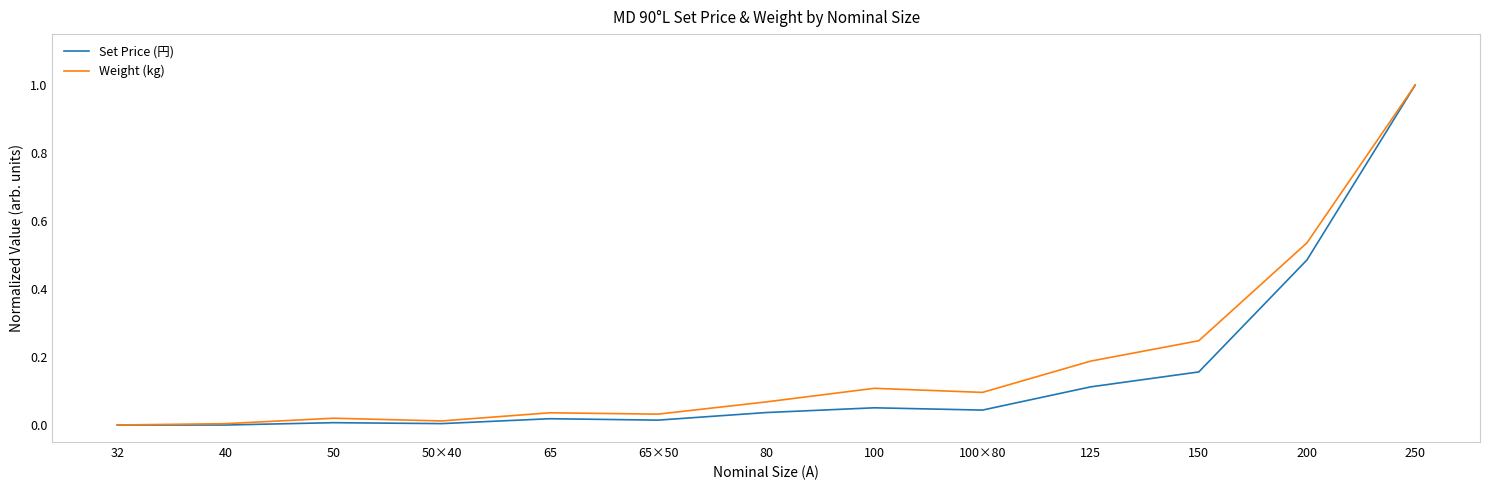

Is the value of Set Price (円) at 100×80 greater than the value of Weight (kg) at 80?

No